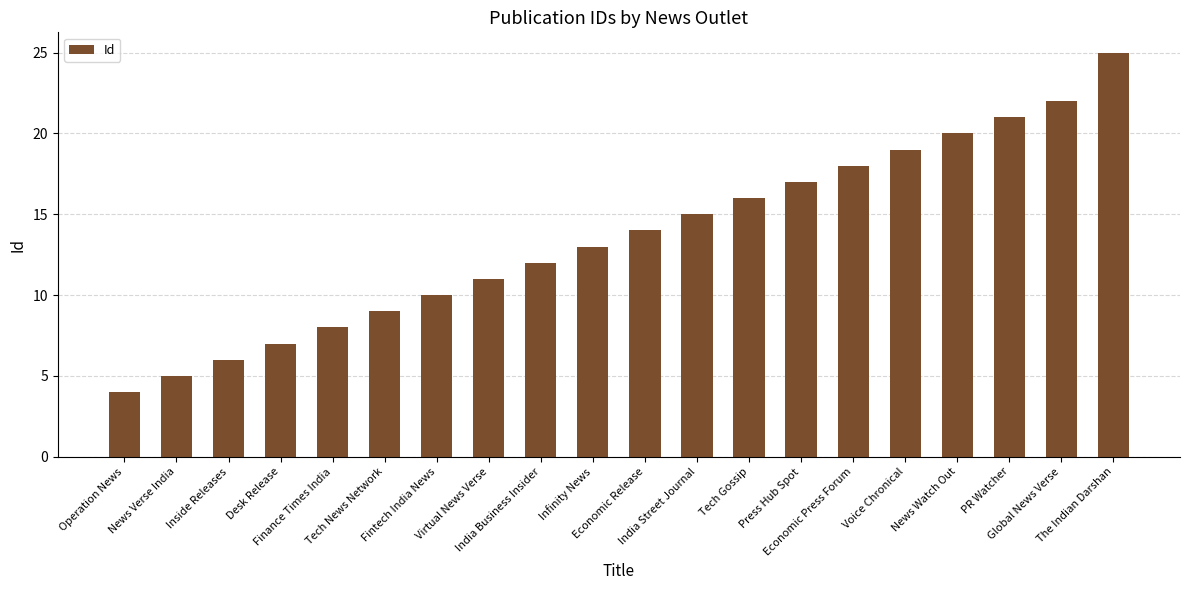

What is the difference between the maximum and minimum values?

21